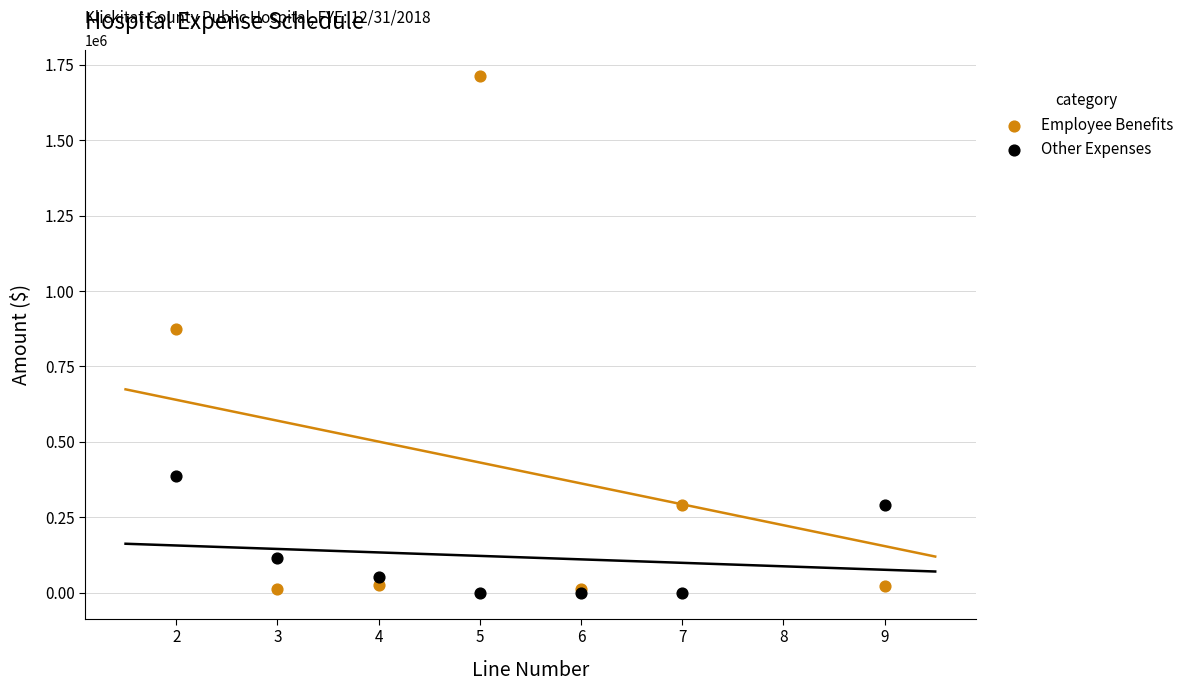

Which series reaches the maximum Y coordinate?

Employee Benefits